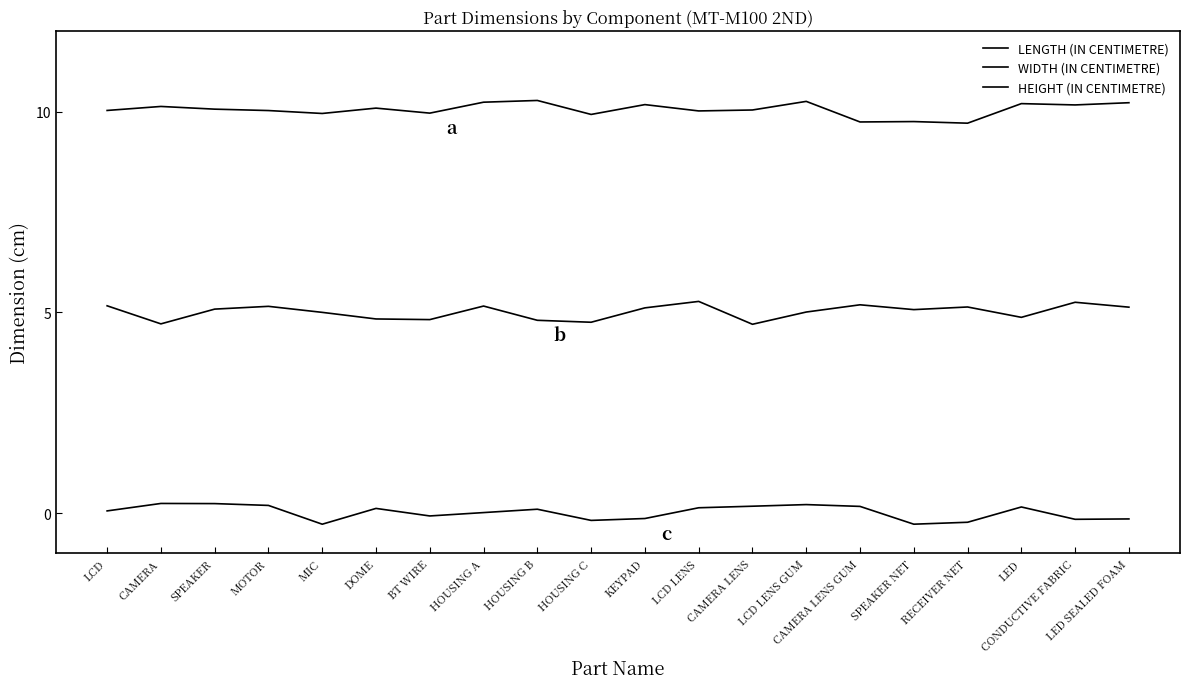

Reading left to right, list all the values displayed in this chart.

LENGTH (IN CENTIMETRE): LCD=10.0	CAMERA=10.1	SPEAKER=10.1	MOTOR=10.0	MIC=10.0	DOME=10.1	BT WIRE=10.0	HOUSING A=10.2	HOUSING B=10.3	HOUSING C=9.9	KEYPAD=10.2	LCD LENS=10.0	CAMERA LENS=10.0	LCD LENS GUM=10.3	CAMERA LENS GUM=9.7	SPEAKER NET=9.8	RECEIVER NET=9.7	LED=10.2	CONDUCTIVE FABRIC=10.2	LED SEALED FOAM=10.2
WIDTH (IN CENTIMETRE): LCD=5.2	CAMERA=4.7	SPEAKER=5.1	MOTOR=5.1	MIC=5.0	DOME=4.8	BT WIRE=4.8	HOUSING A=5.2	HOUSING B=4.8	HOUSING C=4.8	KEYPAD=5.1	LCD LENS=5.3	CAMERA LENS=4.7	LCD LENS GUM=5.0	CAMERA LENS GUM=5.2	SPEAKER NET=5.1	RECEIVER NET=5.1	LED=4.9	CONDUCTIVE FABRIC=5.3	LED SEALED FOAM=5.1
HEIGHT (IN CENTIMETRE): LCD=0.1	CAMERA=0.2	SPEAKER=0.2	MOTOR=0.2	MIC=-0.3	DOME=0.1	BT WIRE=-0.1	HOUSING A=0.0	HOUSING B=0.1	HOUSING C=-0.2	KEYPAD=-0.1	LCD LENS=0.1	CAMERA LENS=0.2	LCD LENS GUM=0.2	CAMERA LENS GUM=0.2	SPEAKER NET=-0.3	RECEIVER NET=-0.2	LED=0.2	CONDUCTIVE FABRIC=-0.2	LED SEALED FOAM=-0.1